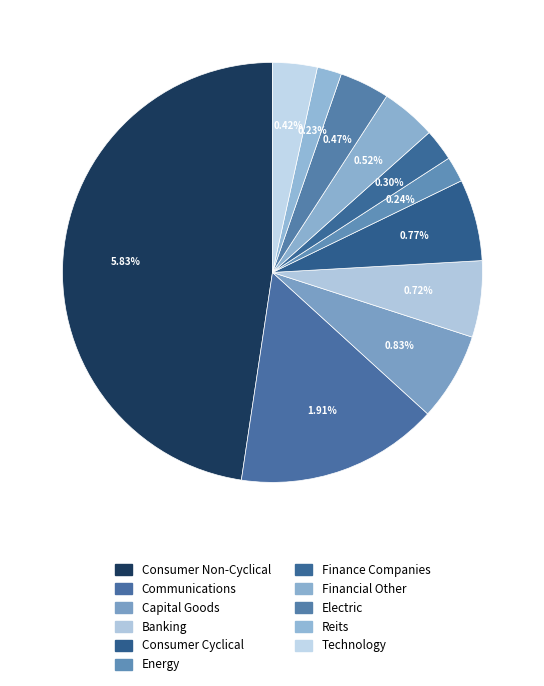

To the nearest percent, what is the average slice percentage?

9%